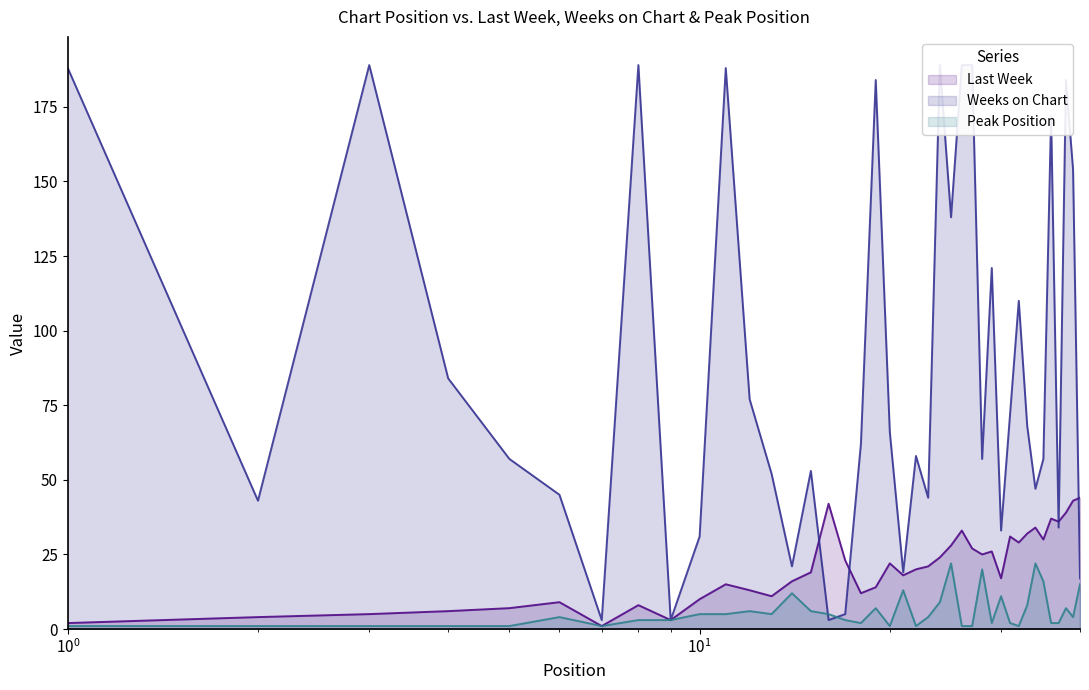

What is the minimum value for Peak Position?

1